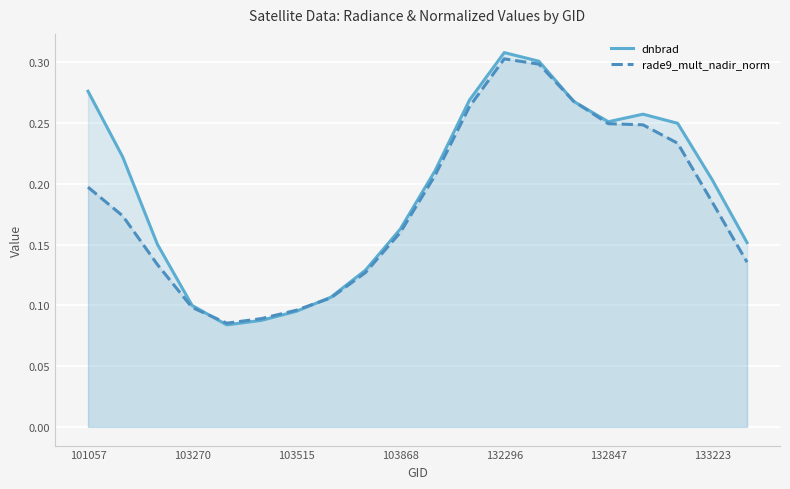

Which series has the largest range (max minus min)?

dnbrad